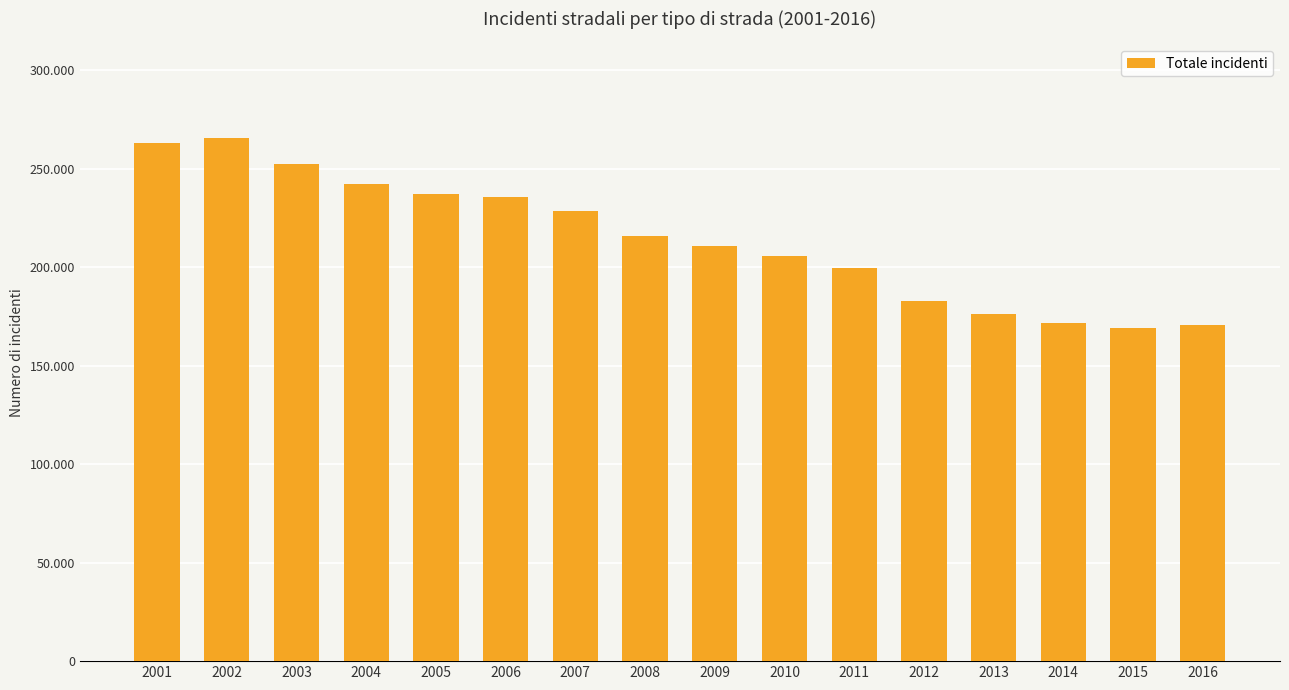

Are the bars horizontal?

No